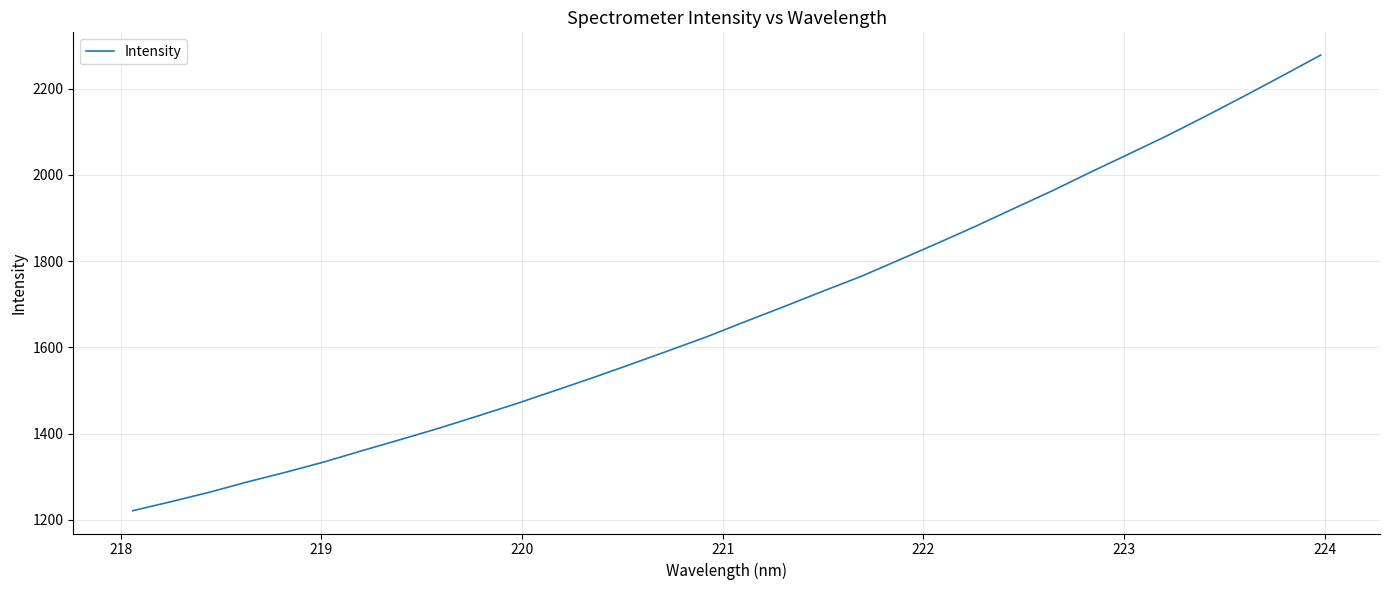

True or false: the data has more than 1 interior local peaks.

False